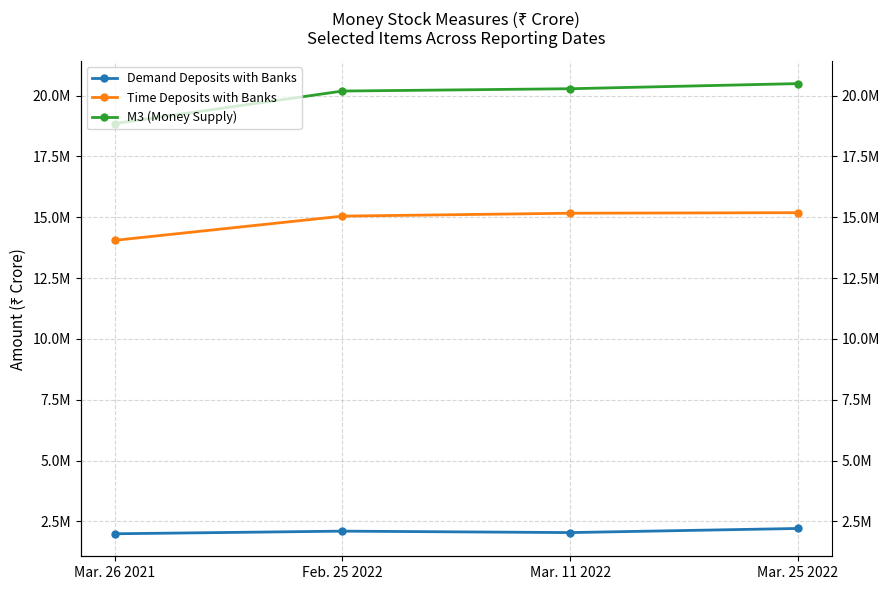

What is the lowest value of the Time Deposits with Banks series?

14050278